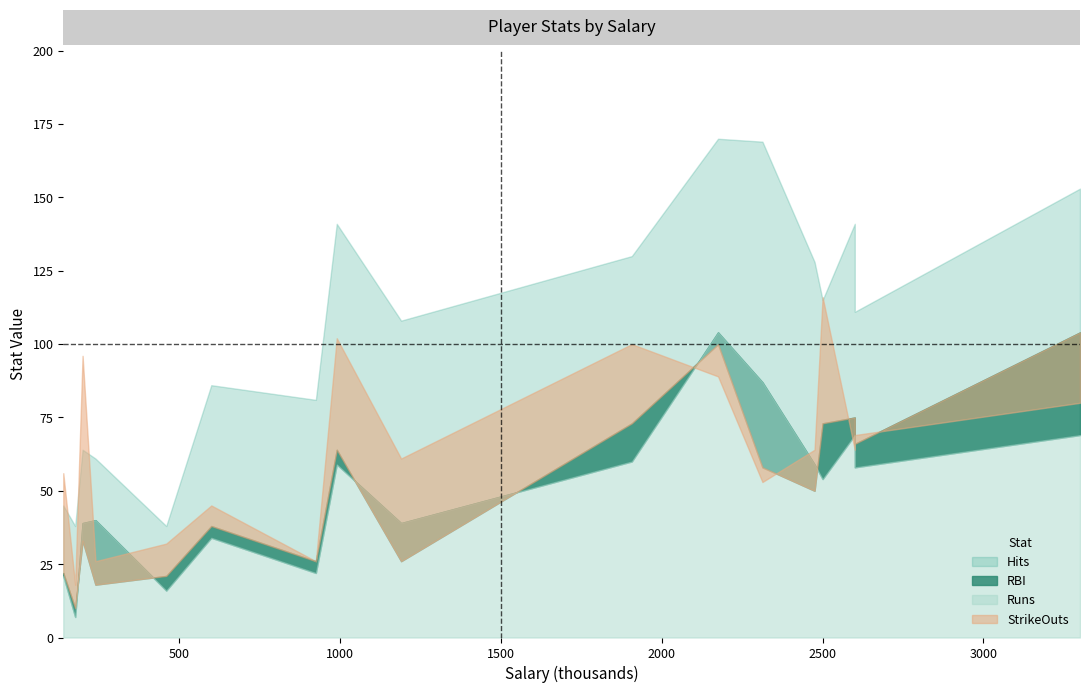

How many values in the Hits series exceed 111?

8